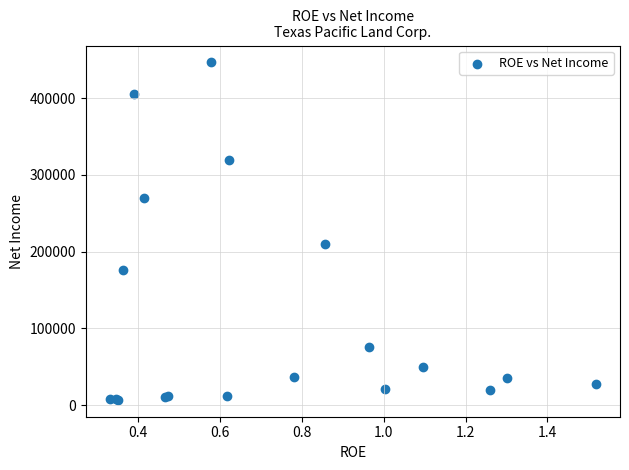

What Y value in the scatter plot is closest to 226638?

209736